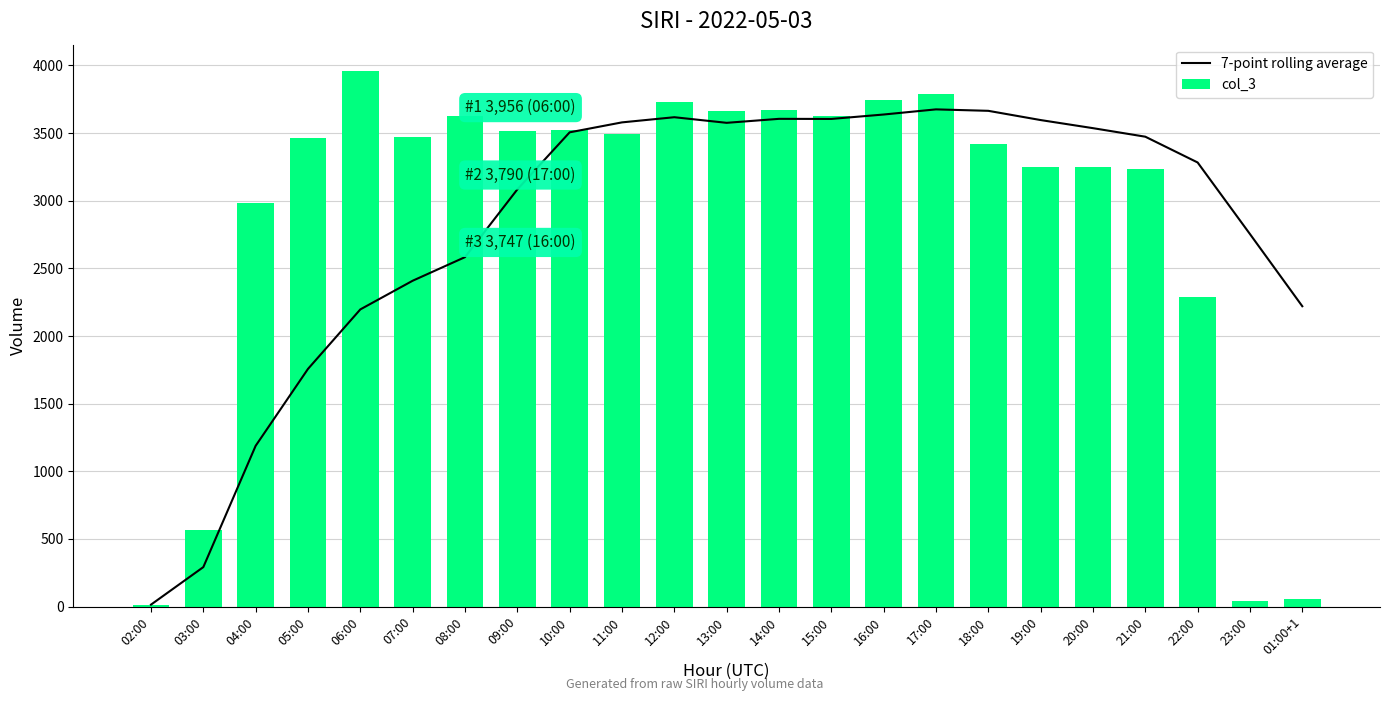

List the series in order of their overall mean, highest first.

col_3, 7-point rolling average